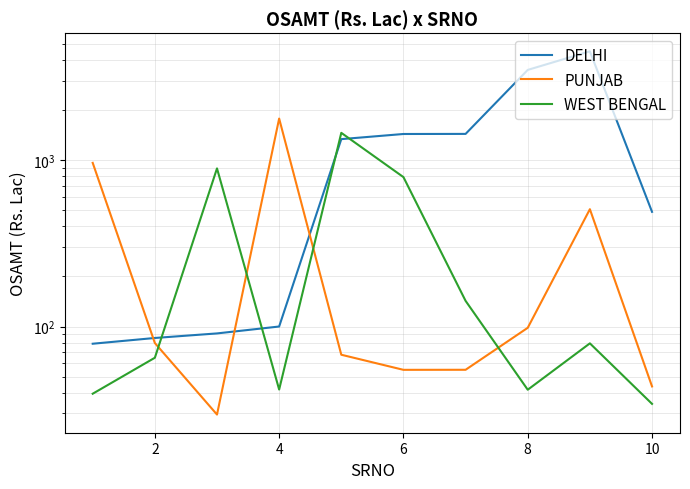

What is the maximum value shown in the chart?

4515.1